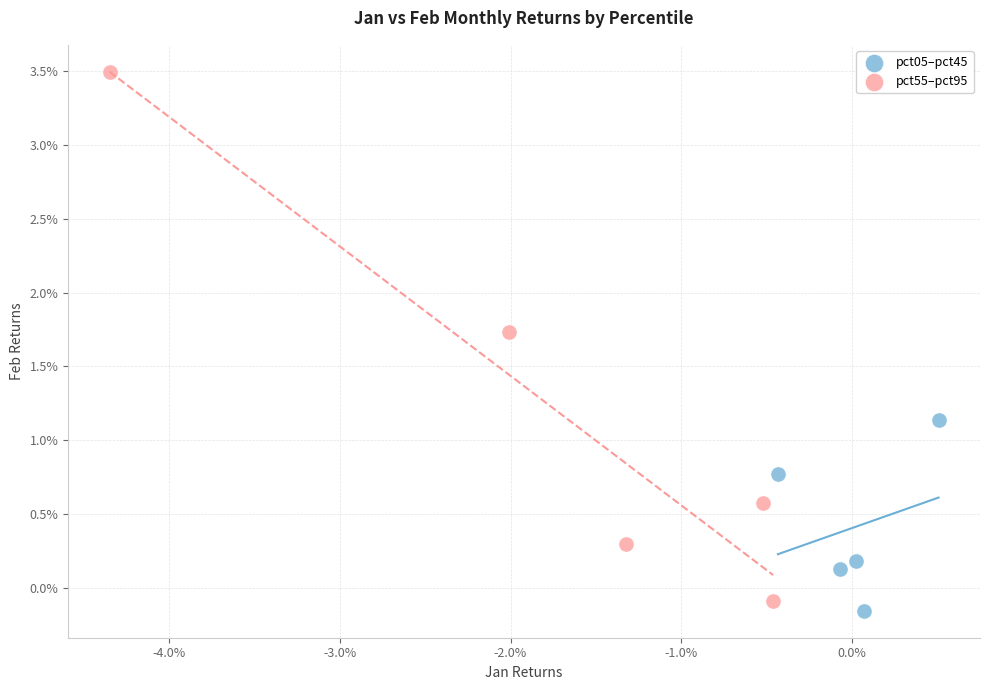

Which series contains the lowest Y value?

pct05–pct45